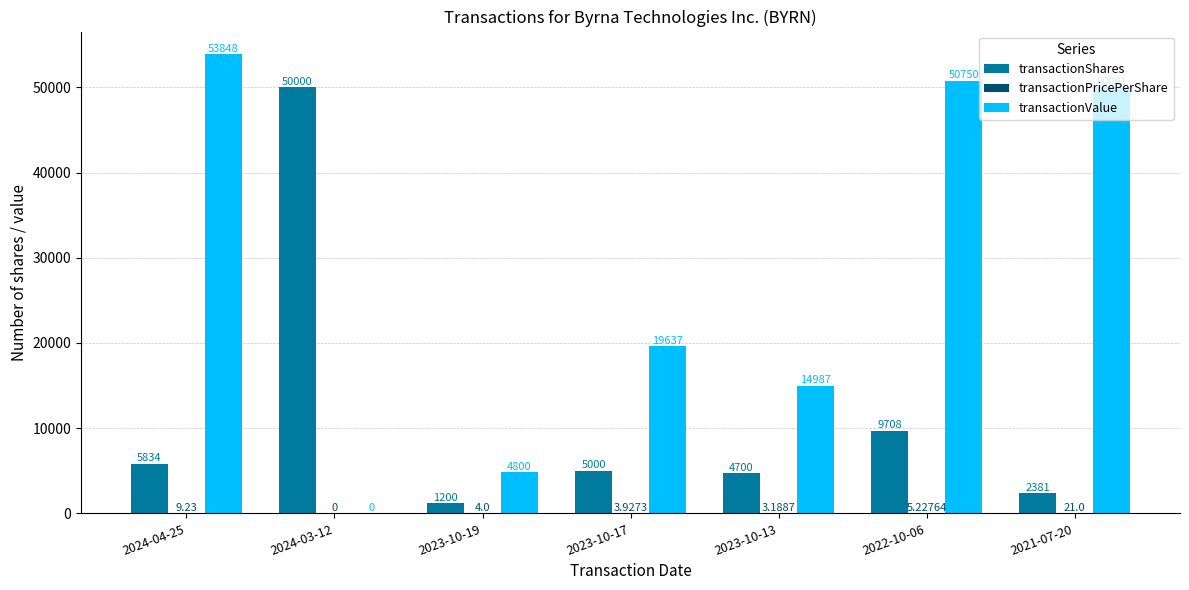

Between 2024-04-25 and 2021-07-20, which series saw the biggest shift?

transactionValue